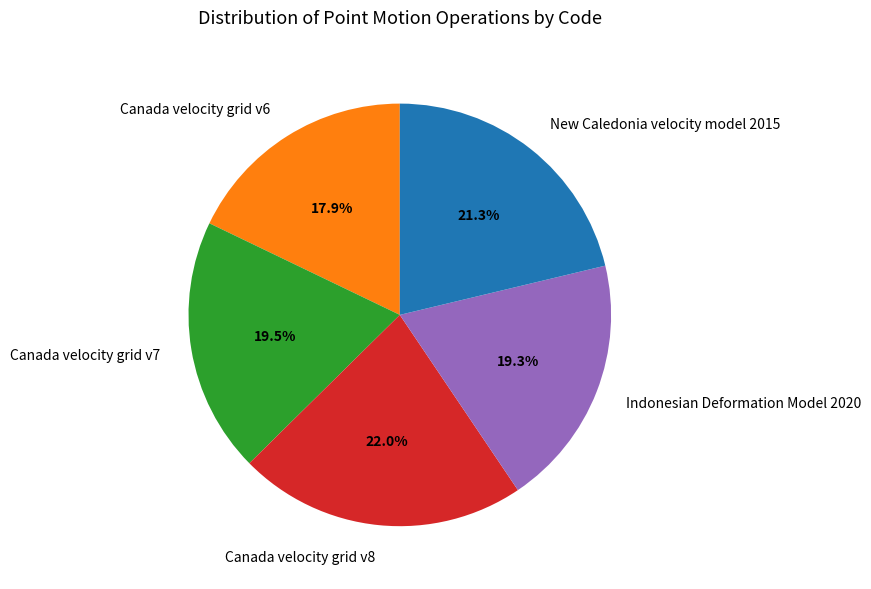

Does Canada velocity grid v6 represent more than half of the total?

No